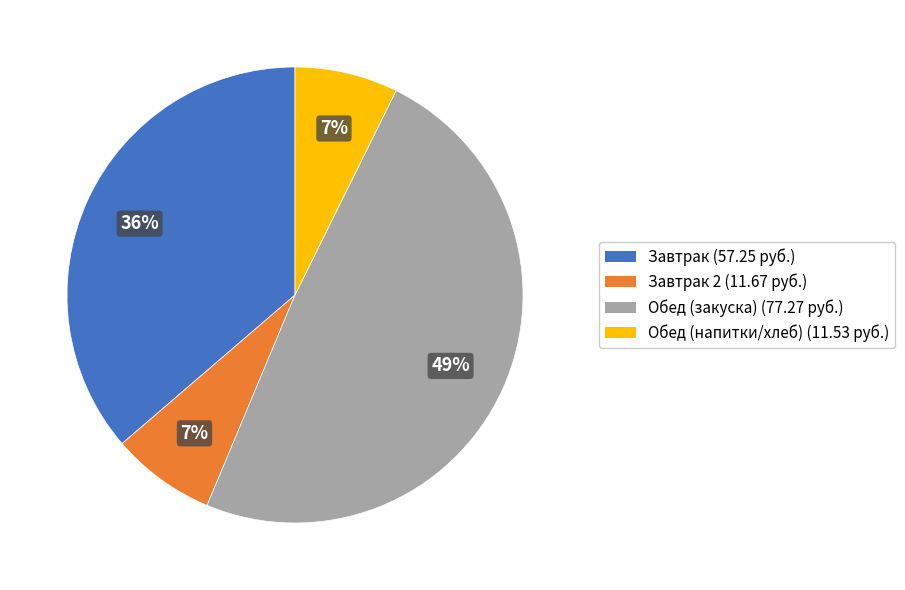

Does any single category account for the majority?

No